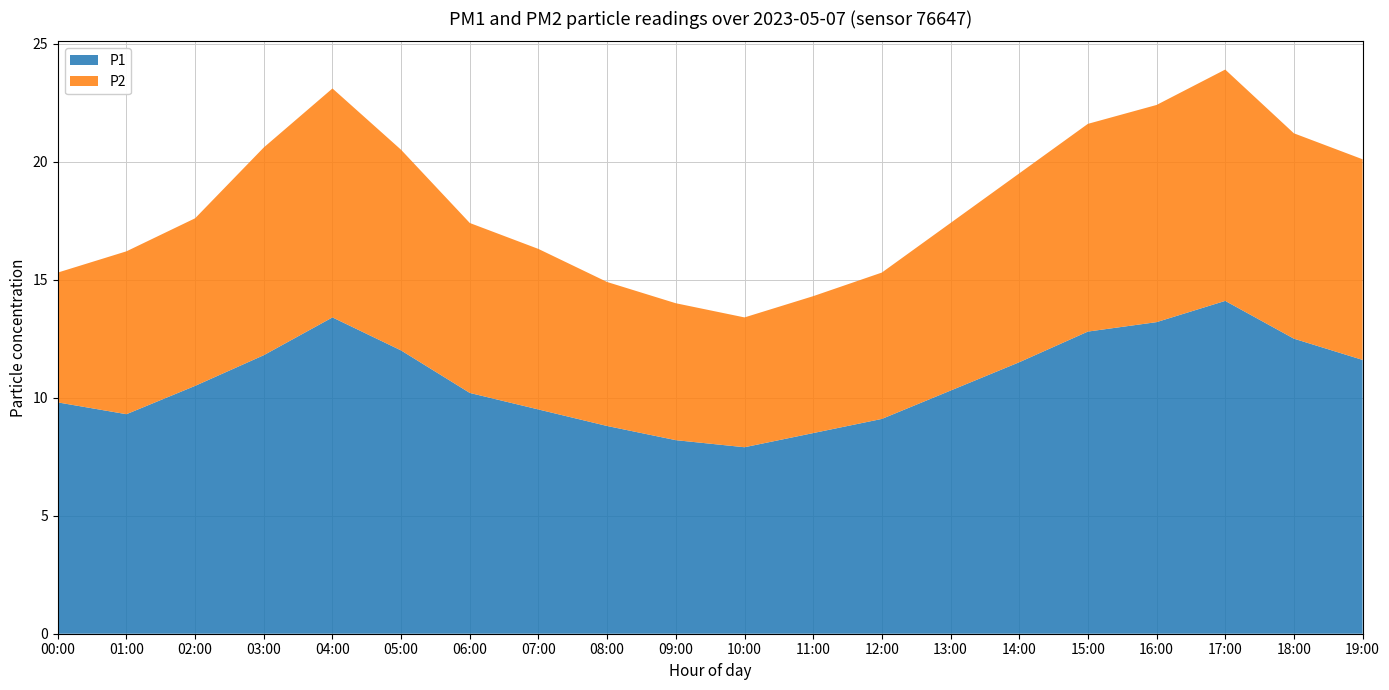

Reading left to right, transcribe all the data shown in this chart.

P1: 00:00=9.8	01:00=9.3	02:00=10.5	03:00=11.8	04:00=13.4	05:00=12.0	06:00=10.2	07:00=9.5	08:00=8.8	09:00=8.2	10:00=7.9	11:00=8.5	12:00=9.1	13:00=10.3	14:00=11.5	15:00=12.8	16:00=13.2	17:00=14.1	18:00=12.5	19:00=11.6
P2: 00:00=5.5	01:00=6.9	02:00=7.1	03:00=8.8	04:00=9.7	05:00=8.5	06:00=7.2	07:00=6.8	08:00=6.1	09:00=5.8	10:00=5.5	11:00=5.8	12:00=6.2	13:00=7.1	14:00=8.0	15:00=8.8	16:00=9.2	17:00=9.8	18:00=8.7	19:00=8.5